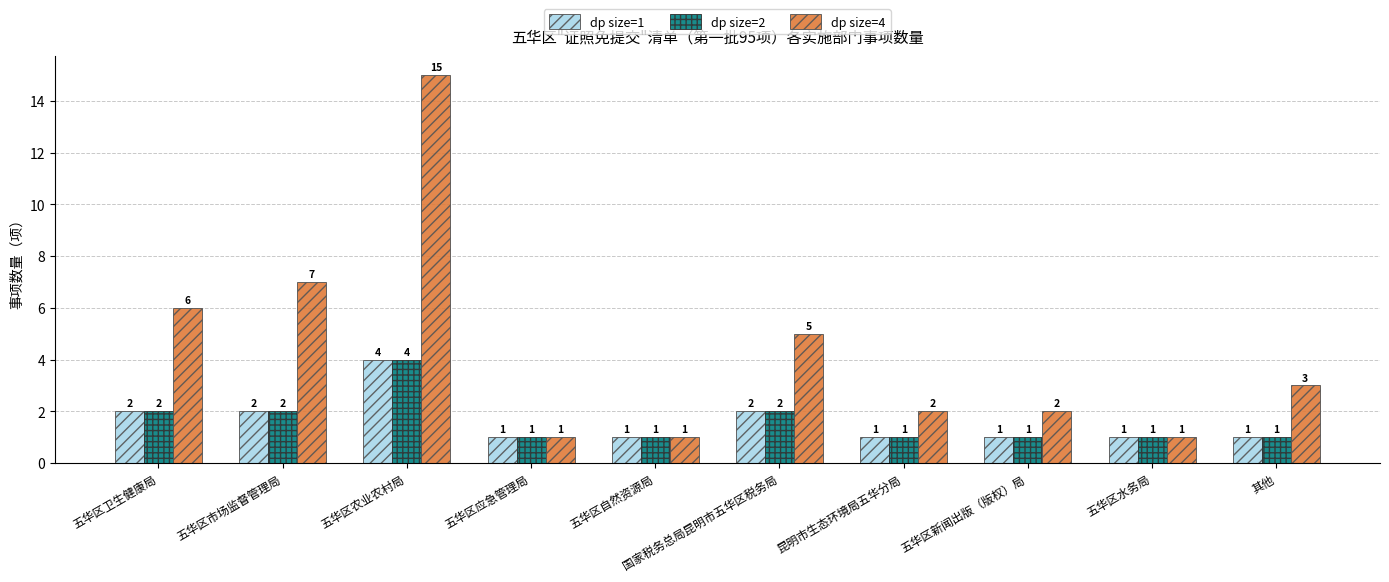

What is the total value across all series at 五华区自然资源局?

3